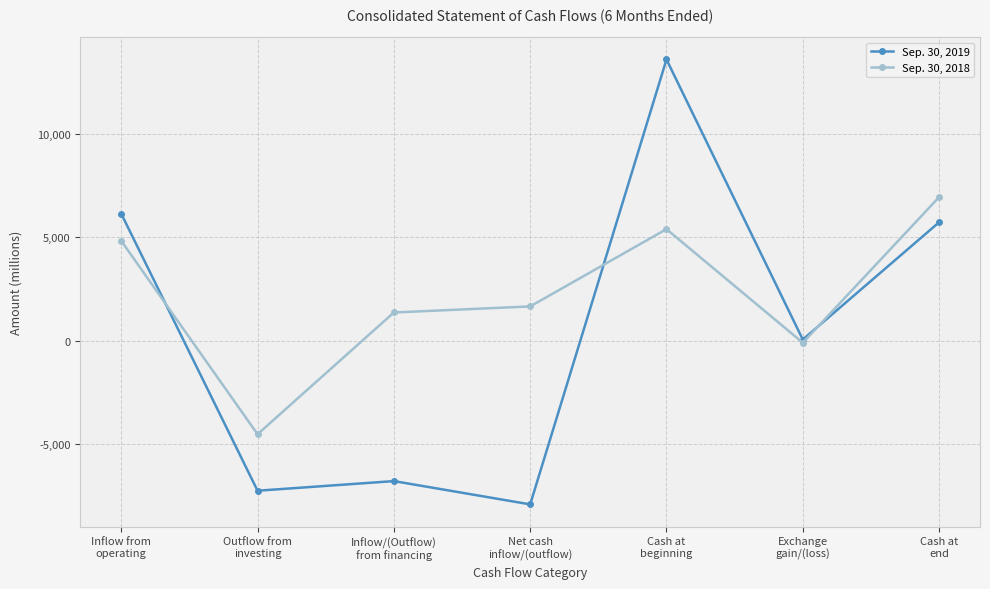

After their last crossing, which series has the higher values: Sep. 30, 2018 or Sep. 30, 2019?

Sep. 30, 2018